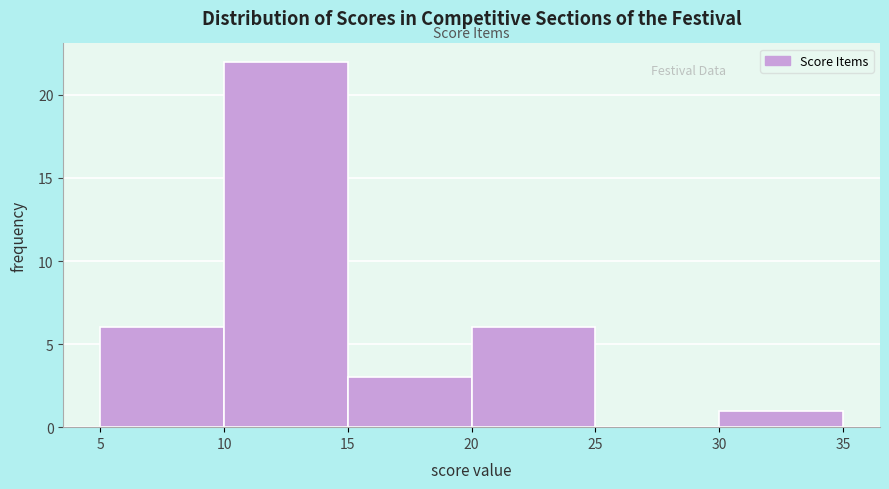

Reading left to right, list every bar in this chart as the range it spans on the x-axis followed by its height. The values are not printed on the chart, so give them approximately, as read against the axis.

5 to 10: 6
10 to 15: 22
15 to 20: 3
20 to 25: 6
25 to 30: 0
30 to 35: 1